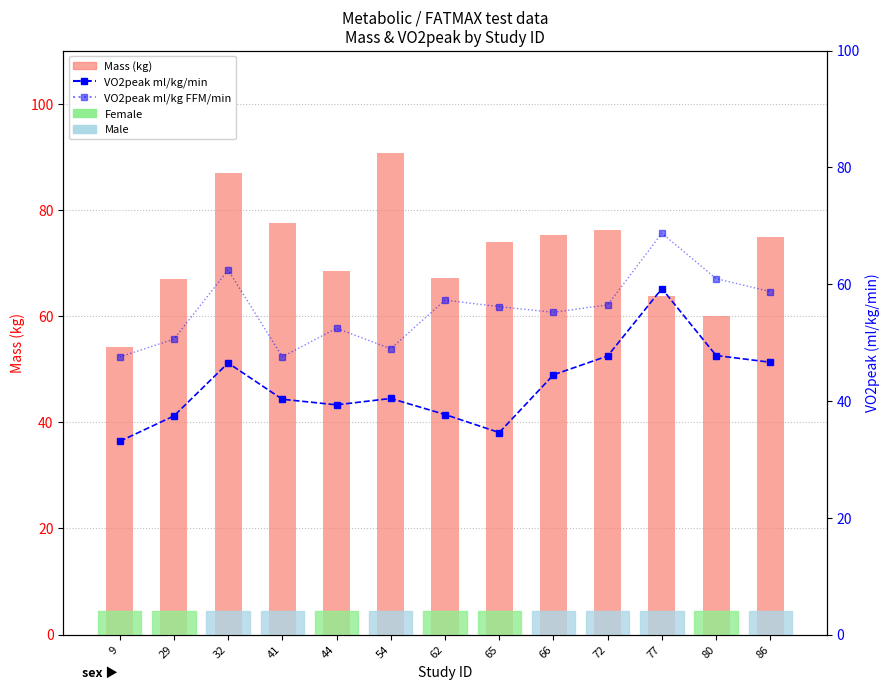

What is the maximum value for VO2peak ml/kg FFM/min?

68.7